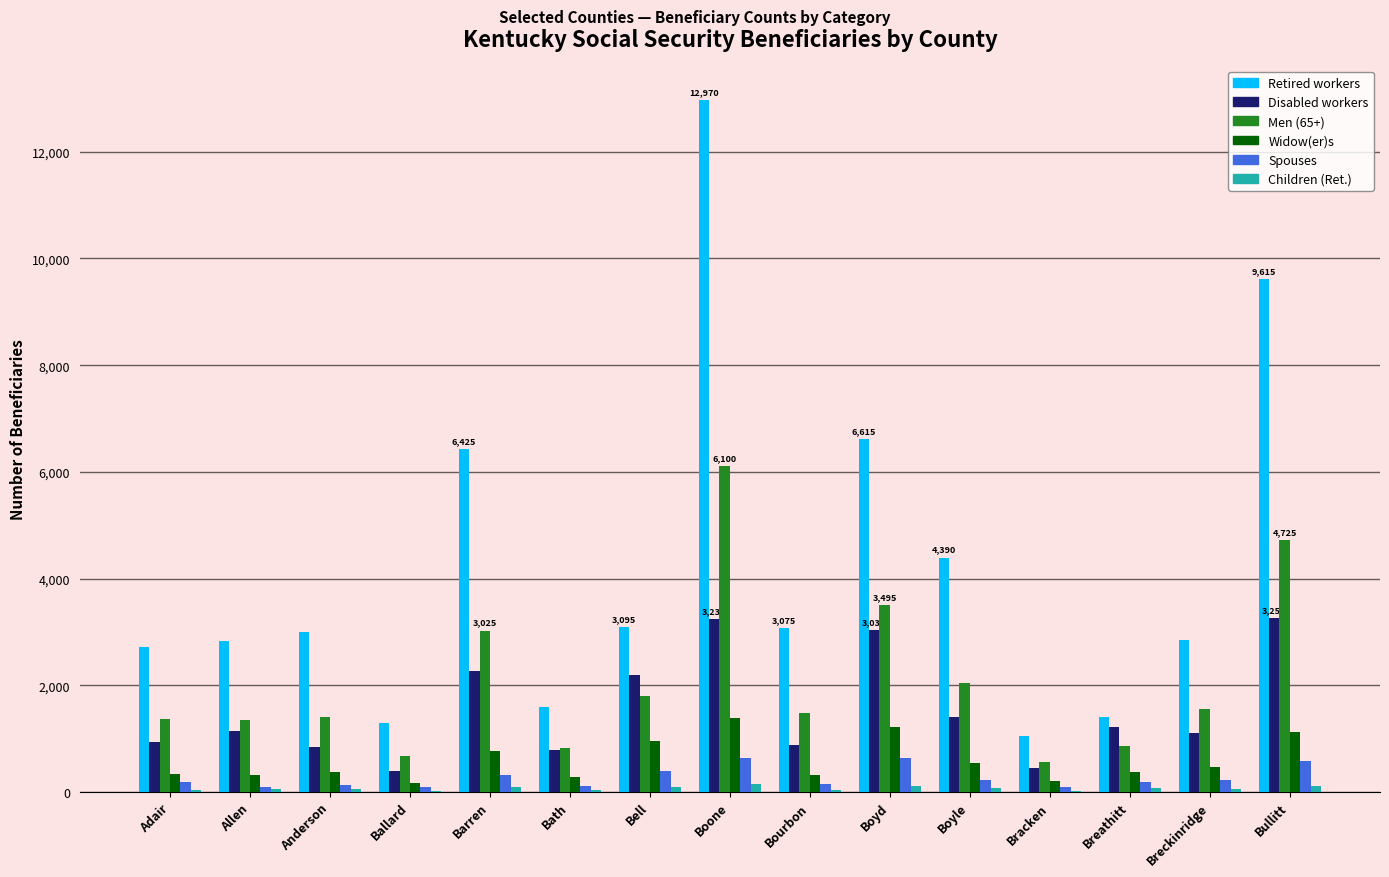

What is the sum of all Retired workers values?

62925